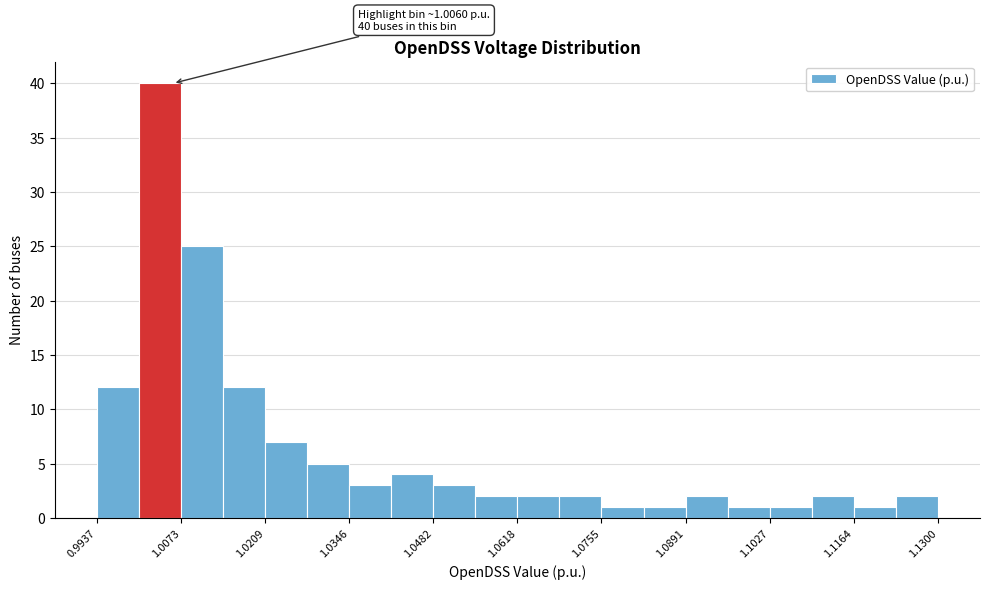

Read against the x-axis, roughly where is the centre of the tallest bar?

1.004